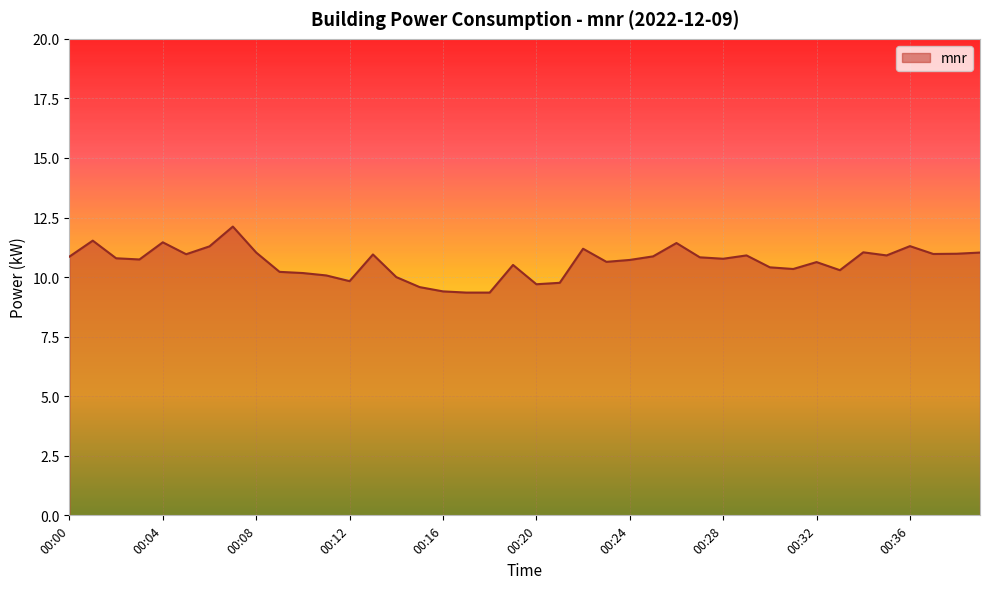

What is the greatest value displayed?

12.1